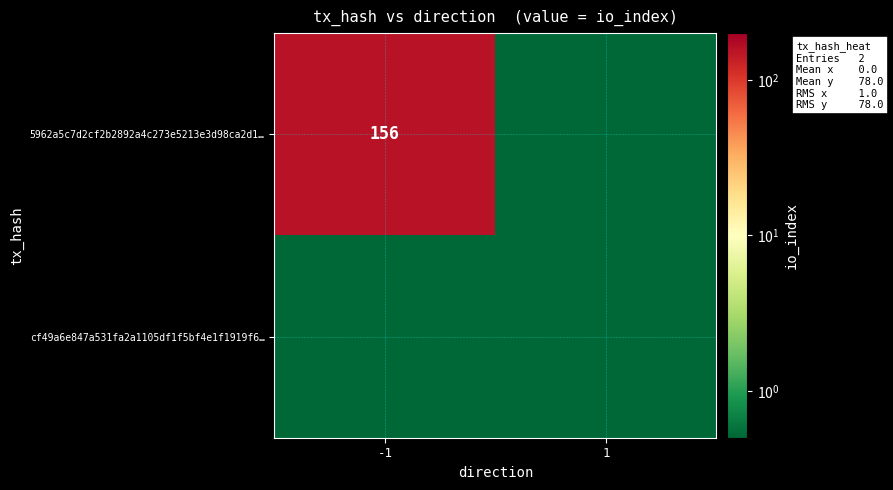

Read the 5962a5c7d2cf2b2892a4c273e5213e3d98ca2d1… value at -1.

156.0